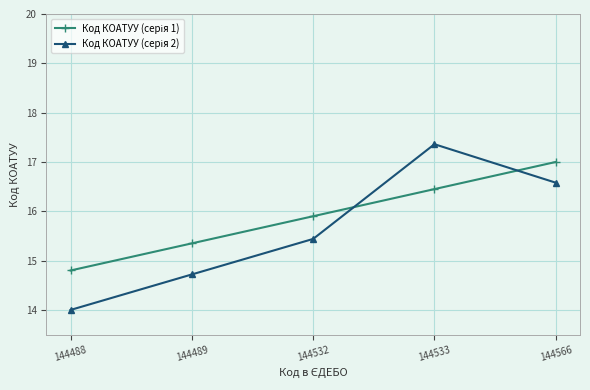

What is the spread (max minus min) of values at 144488?

0.8